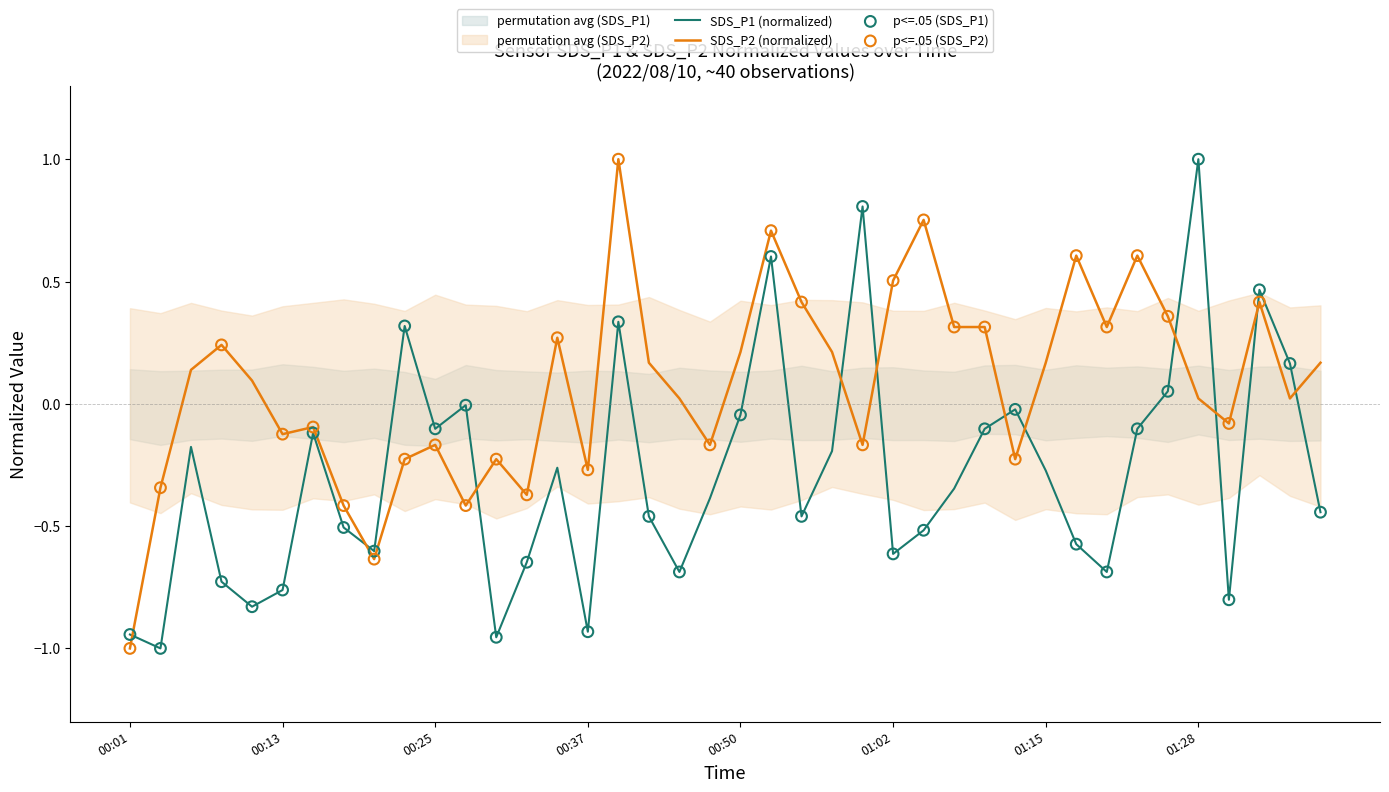

Which series reaches the maximum Y coordinate?

SDS_P1